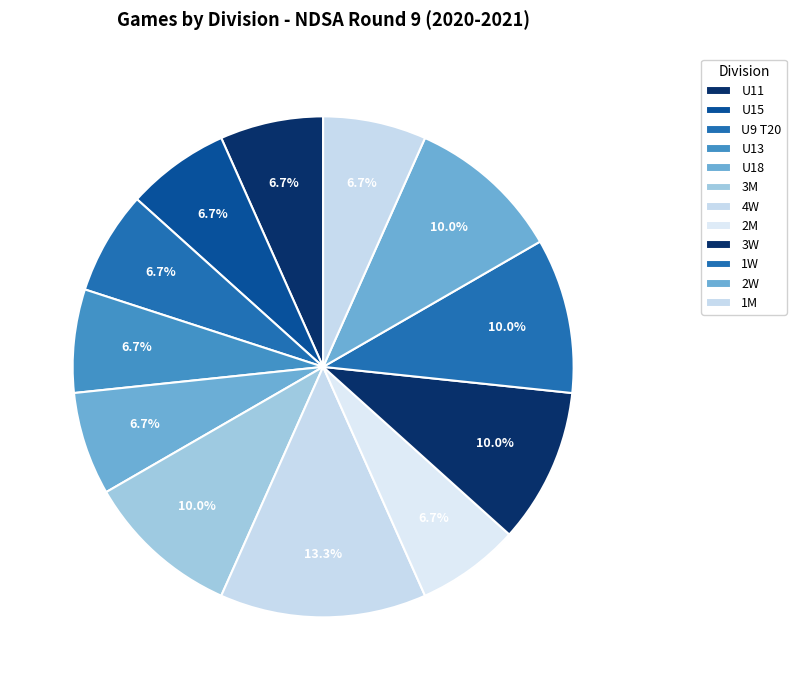

What percentage is the U13 slice, to the nearest percent?

7%